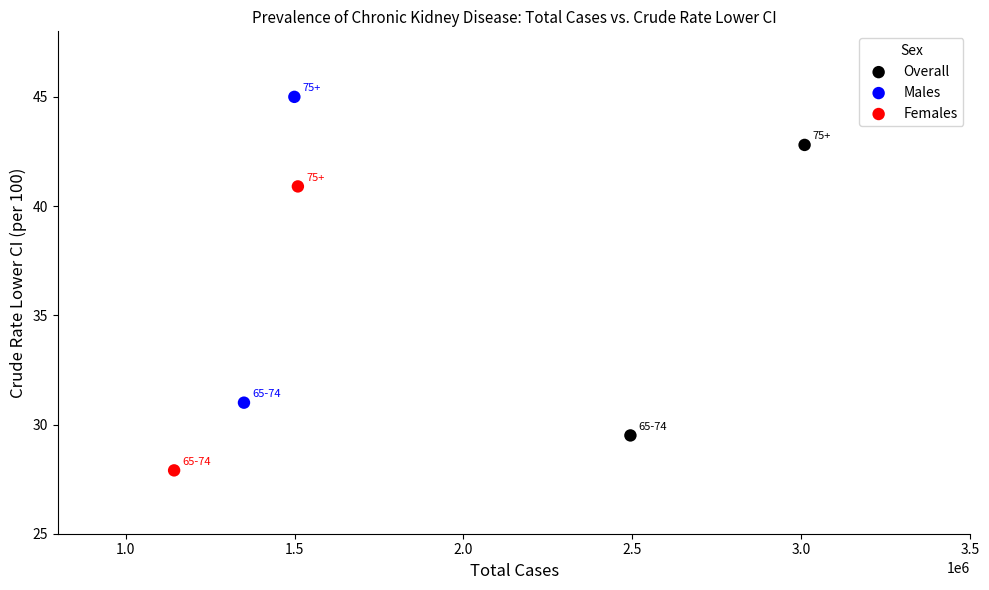

Which series has the widest spread of Y values?

Males